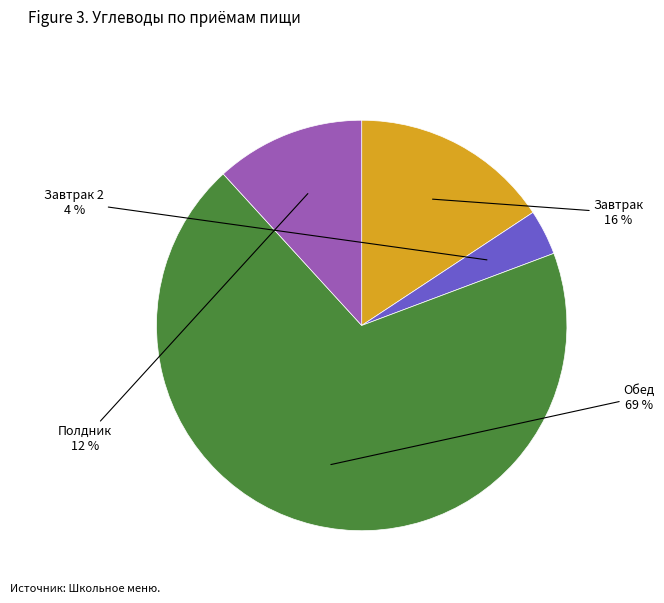

Does any single category account for the majority?

Yes